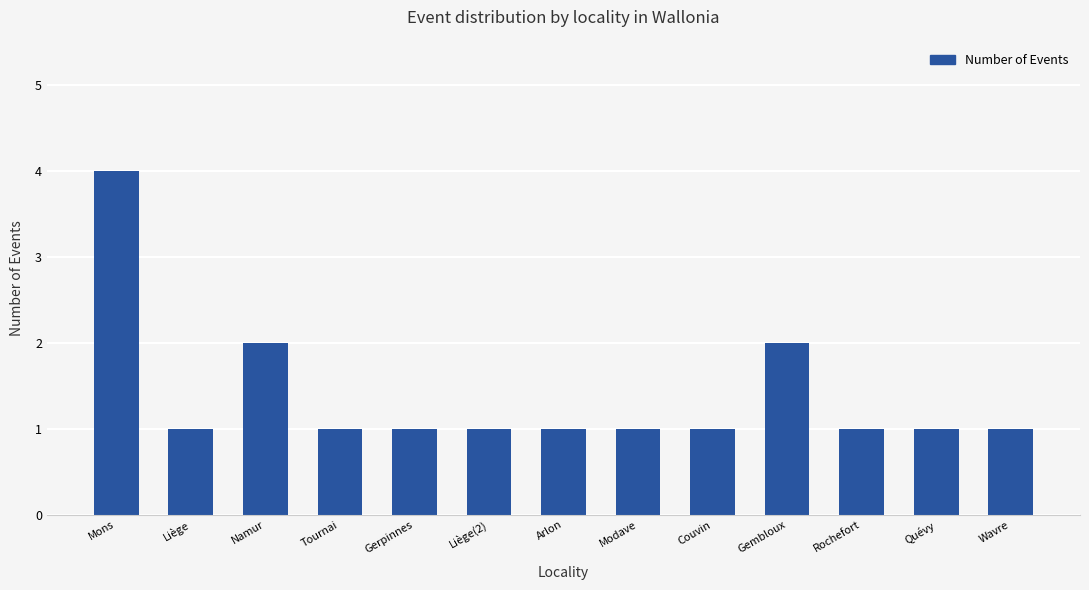

Count the values in the range 1 to 2.

12